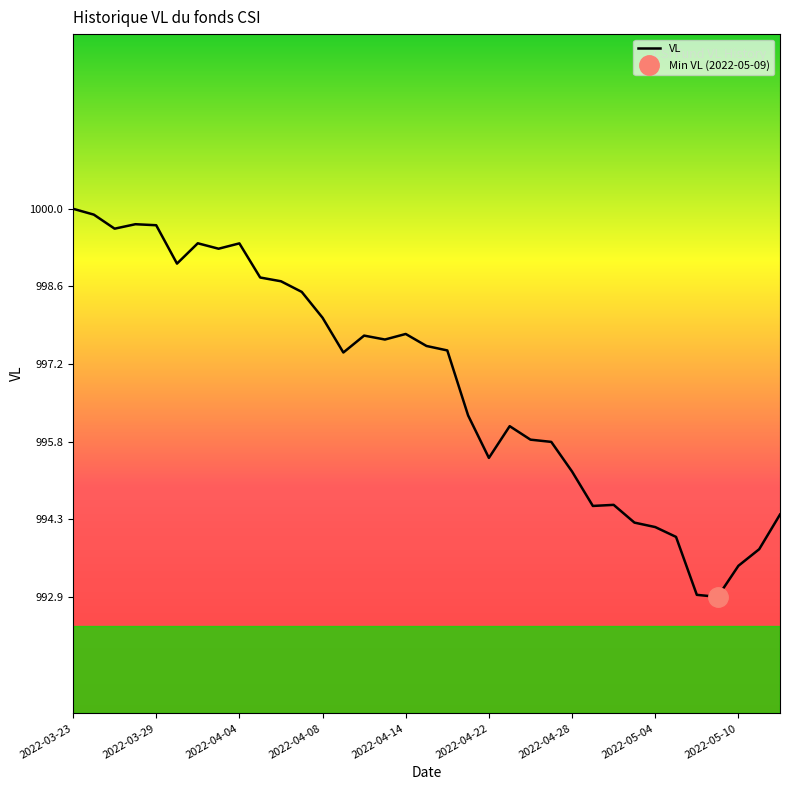

Count the number of data series in this chart.

1